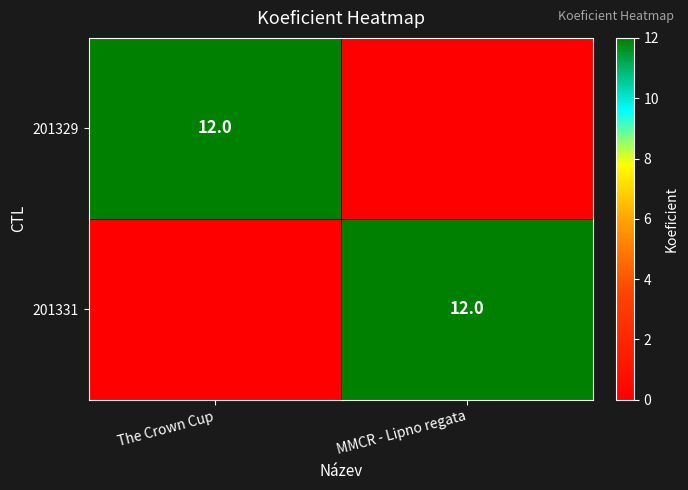

True or false: 201329 has a value of 17 at The Crown Cup.

False